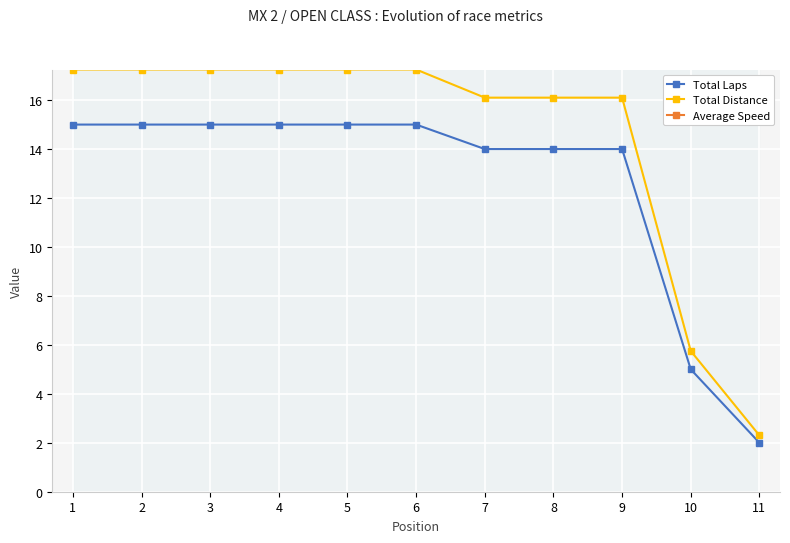

Does the chart display data point markers on the line(s)?

Yes